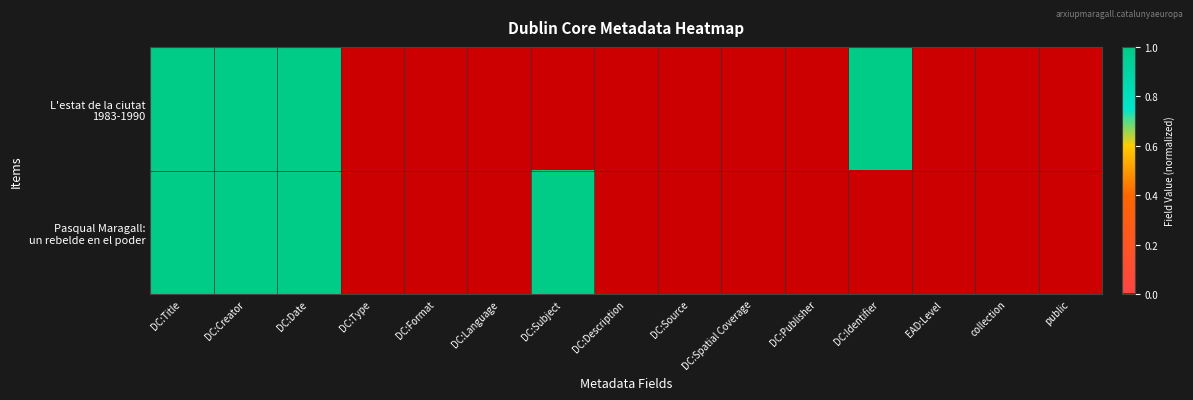

At DC:Description, list the series in order from largest to smallest.

Pasqual Maragall: un rebelde en el poder, L'estat de la ciutat 1983-1990